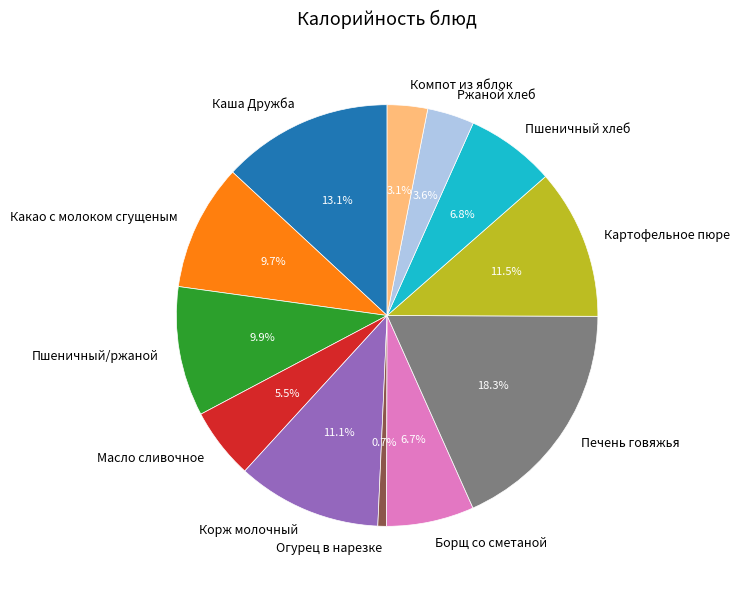

What is the total percentage of Картофельное пюре and Каша Дружба?

24.6%